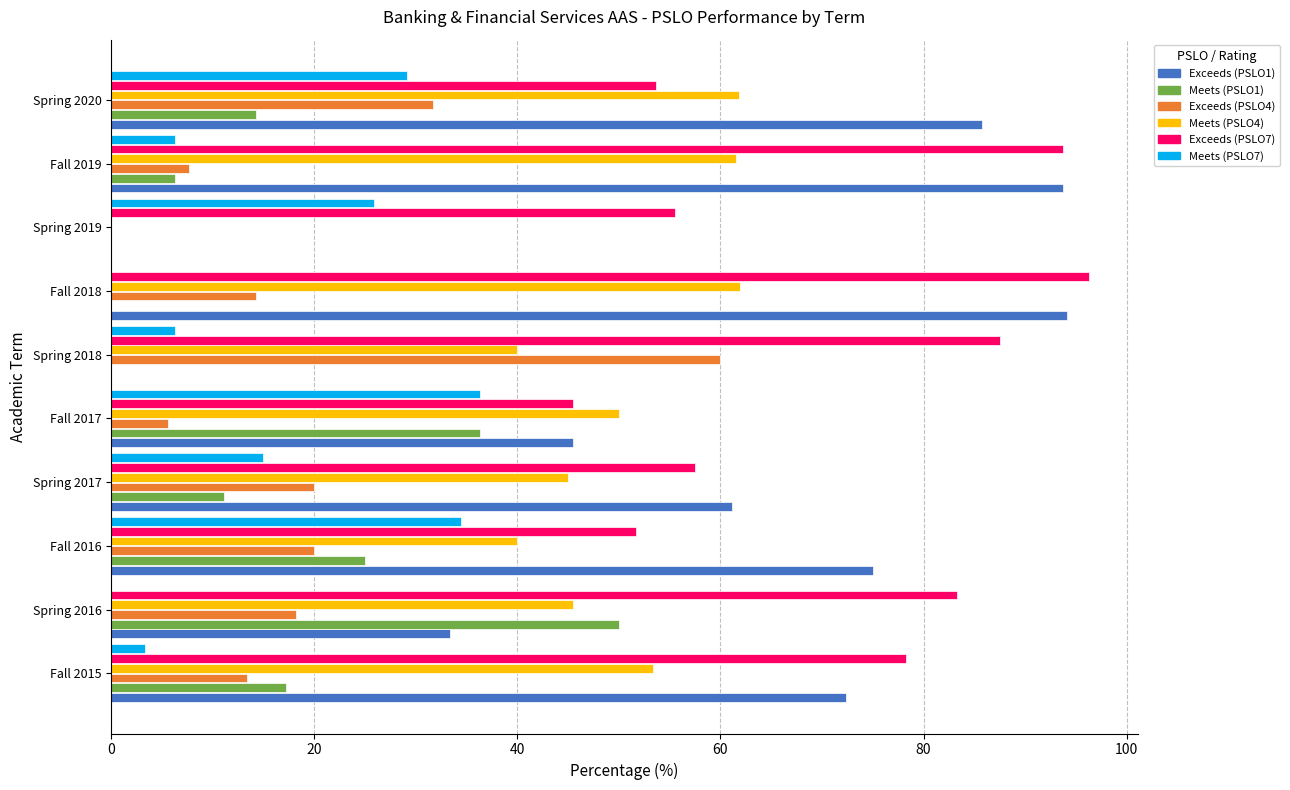

What is the sum of all Exceeds (PSLO4) values?

190.8